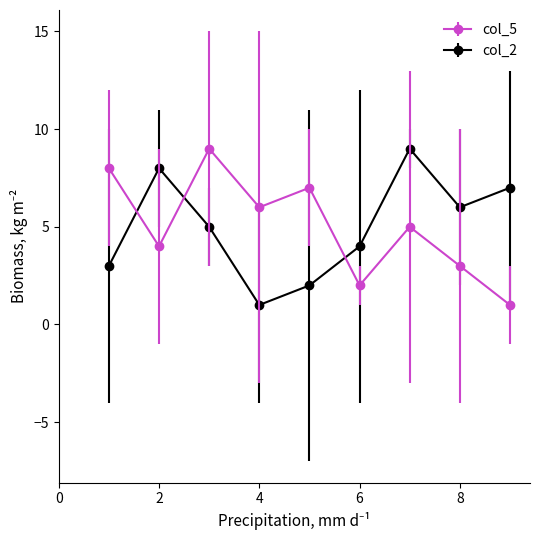

After their last crossing, which series has the higher values: col_2 or col_5?

col_2